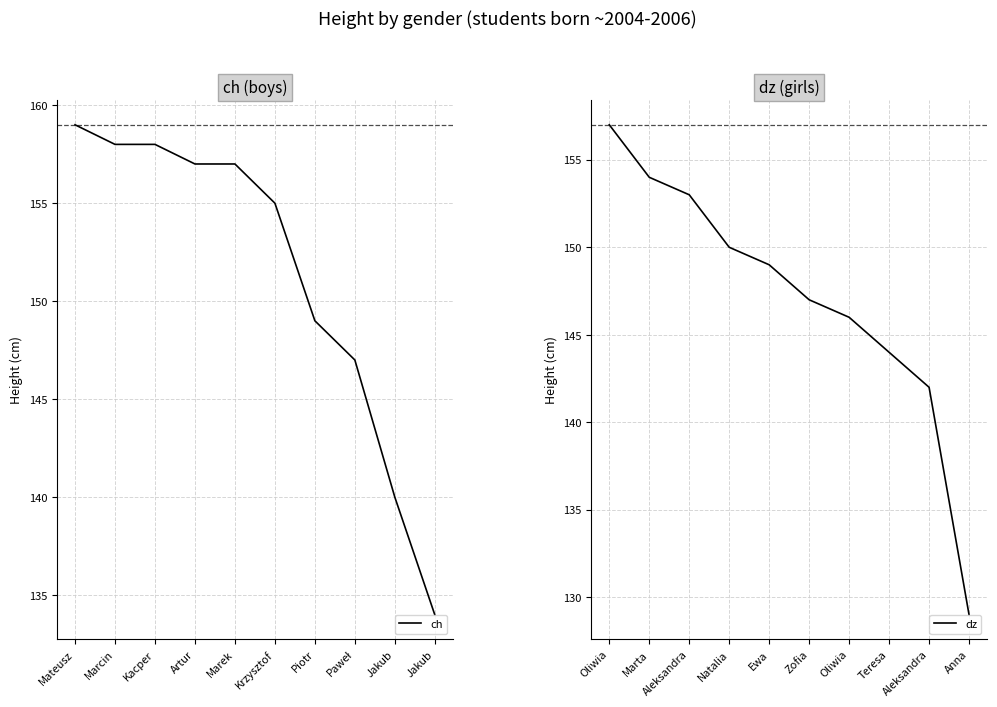

Does the chart display data point markers on the line(s)?

No